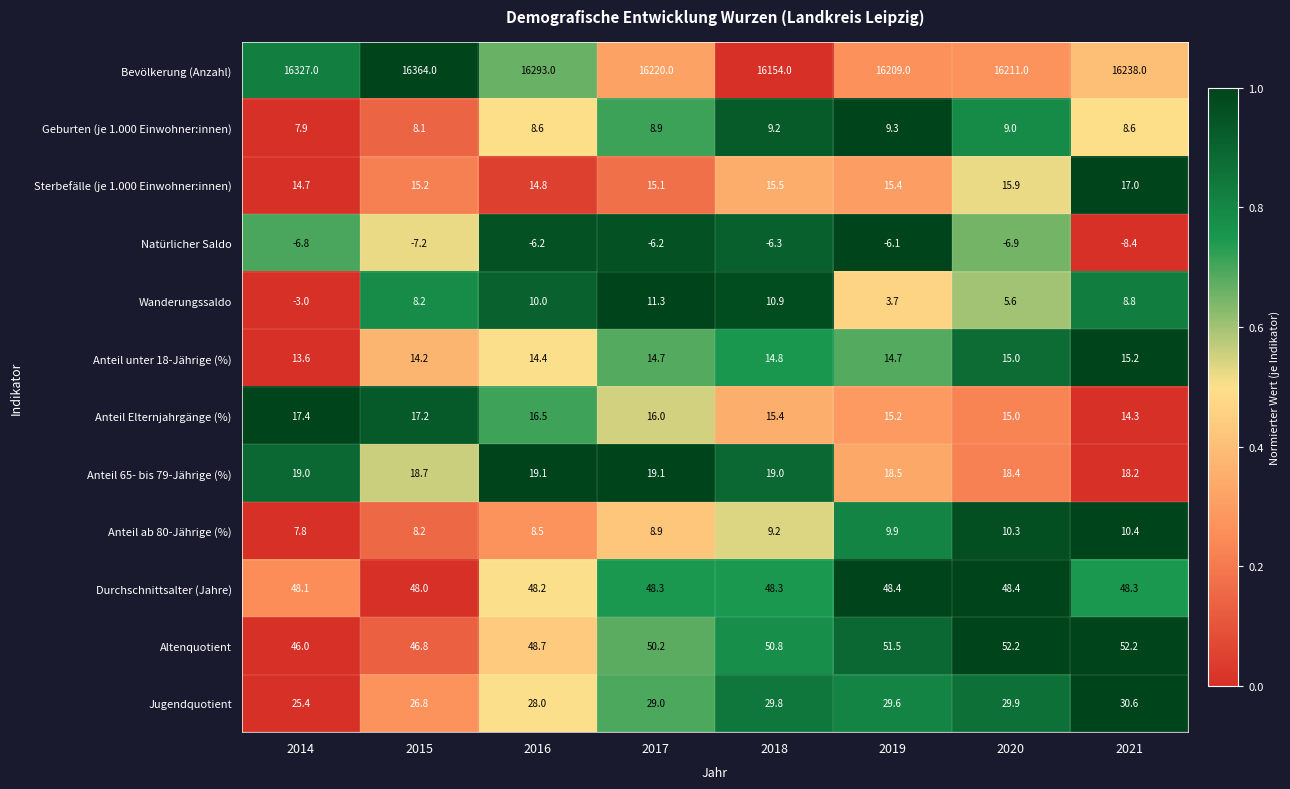

Which series has the largest total across all categories?

Bevölkerung (Anzahl)